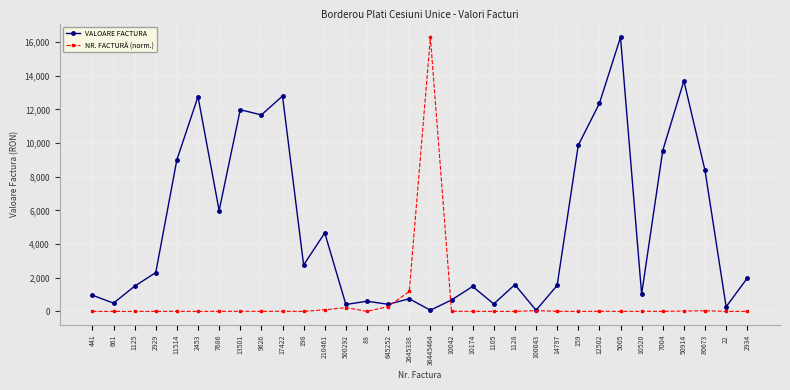

The value of NR. FACTURĂ (norm.) at 1125 is 0.5. True or false?

True